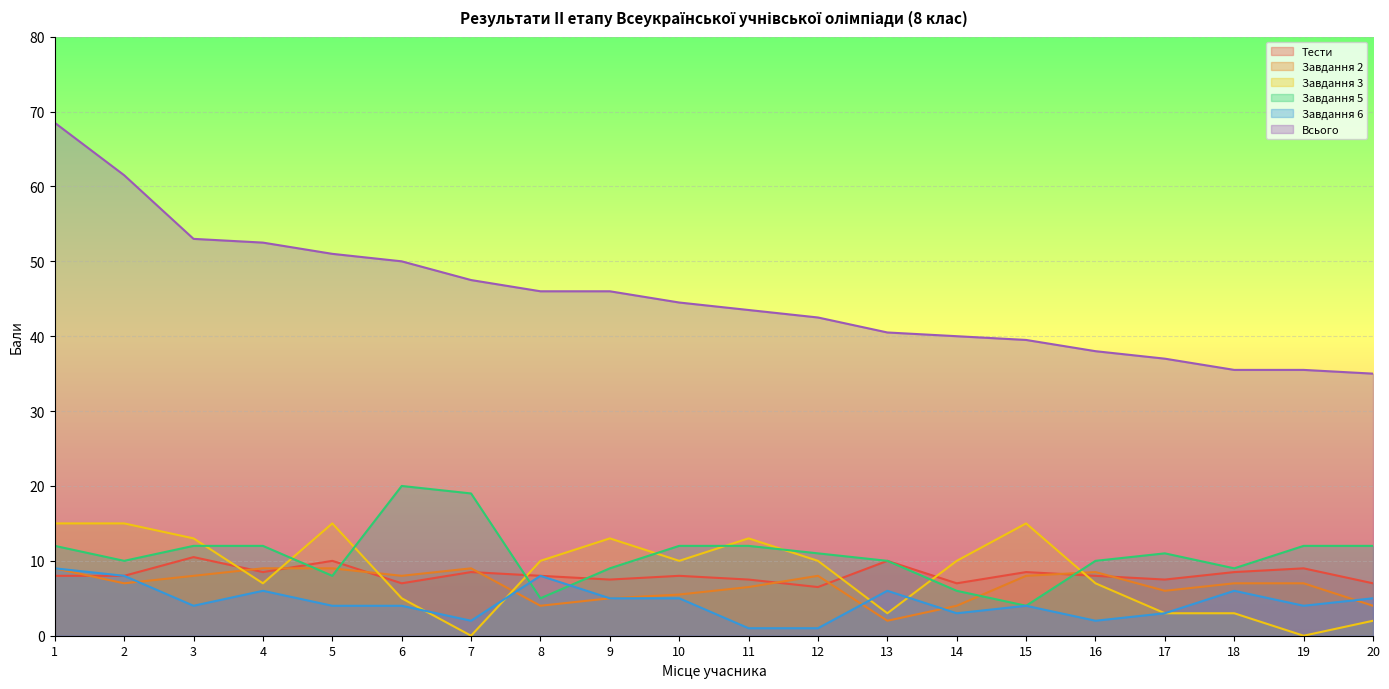

How many lines are shown in the chart?

6